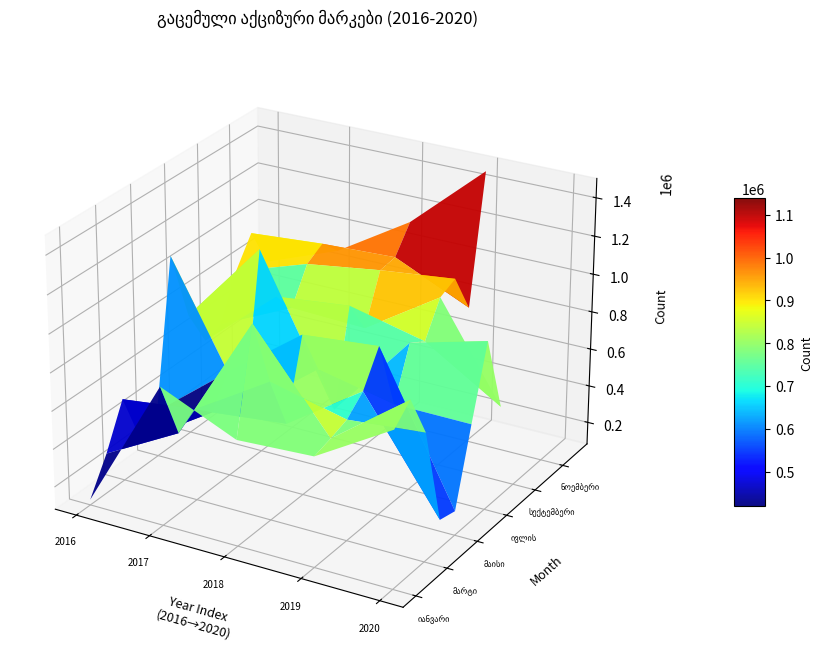

Reading left to right, extract all data points from this chart.

იანვარი: 109554	808172	635530	655634	893964
თებერვალი: 290254	502327	1165058	681287	979300
მარტი: 516484	564599	808600	713235	749378
აპრილი: 233305	483440	525270	795180	232000
მაისი: 325199	636206	928190	965224	209000
ივნისი: 1096792	385359	687503	601810	598236
ივლის: 721543	1164191	408201	861562	966000
აგვისტო: 524253	856965	900962	808146	562000
სექტემბერი: 554791	738035	723000	979700	0
ოქტომბერი: 786861	916051	973536	1018900	0
ნოემბერი: 938289	969048	985857	807394	0
დეკემბერი: 725026	874155	1118342	1471556	0